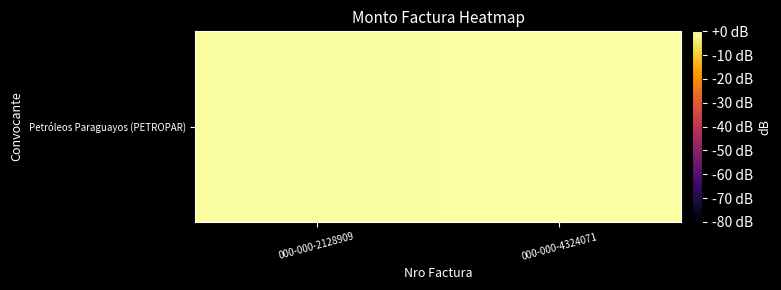

Rank the categories by value from highest to lowest.

000-000-4324071, 000-000-2128909